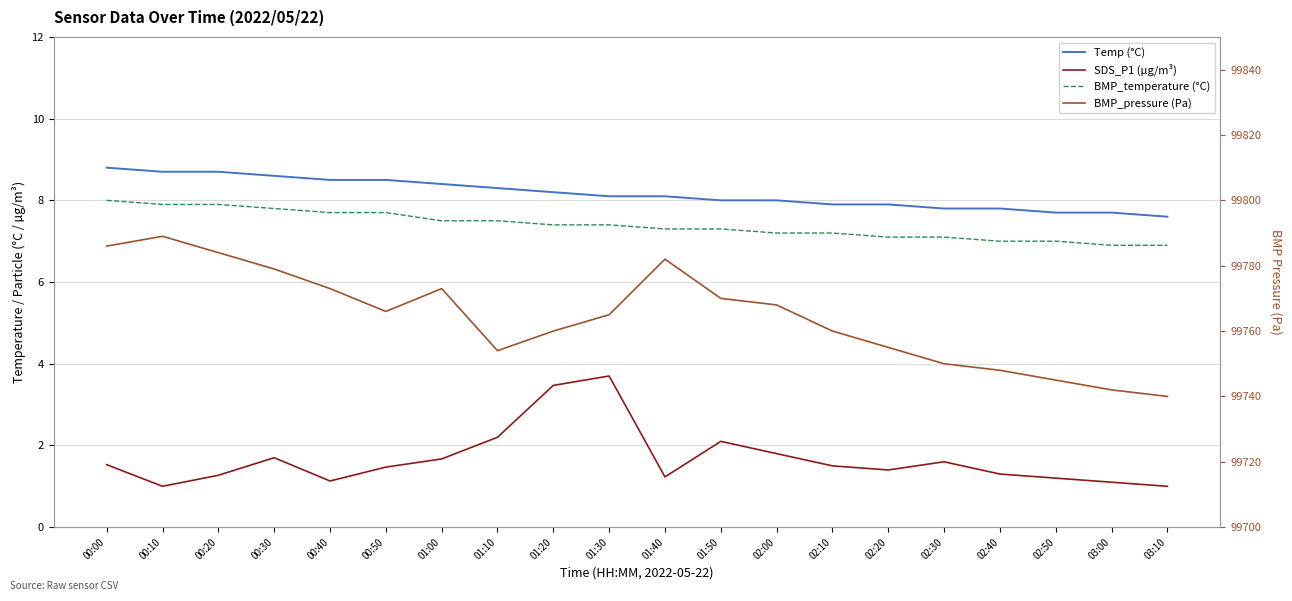

Count the number of data series in this chart.

4